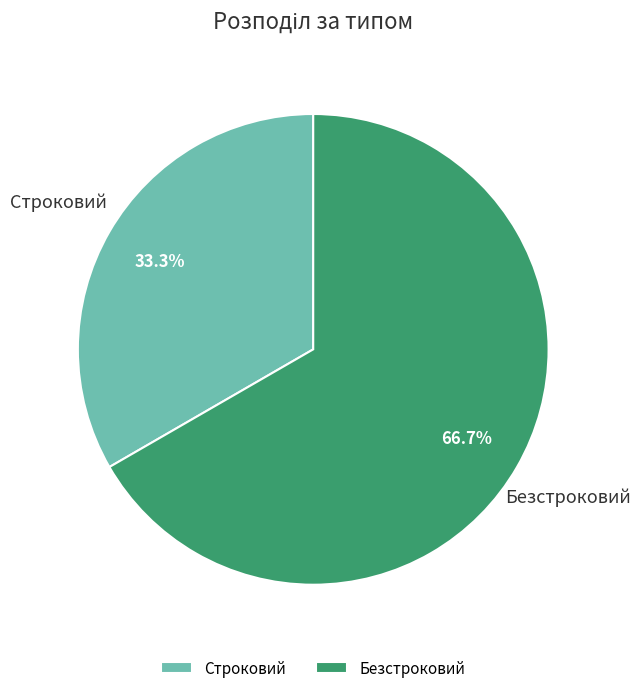

Rank the categories by value from lowest to highest.

Строковий, Безстроковий